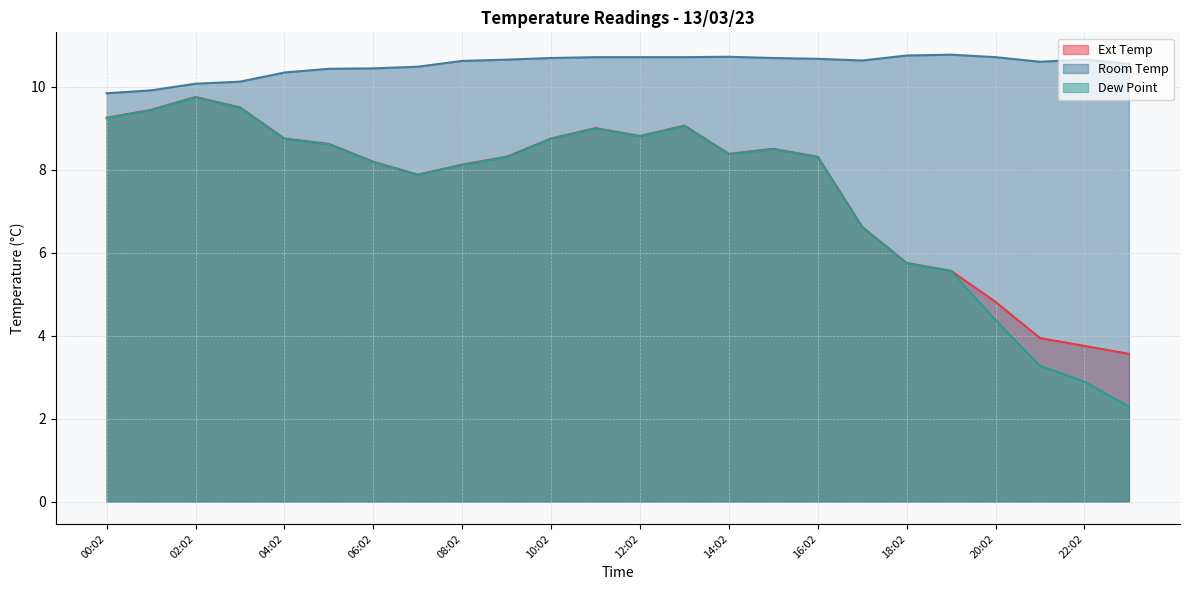

What is the sum of all Dew Point values?

179.2